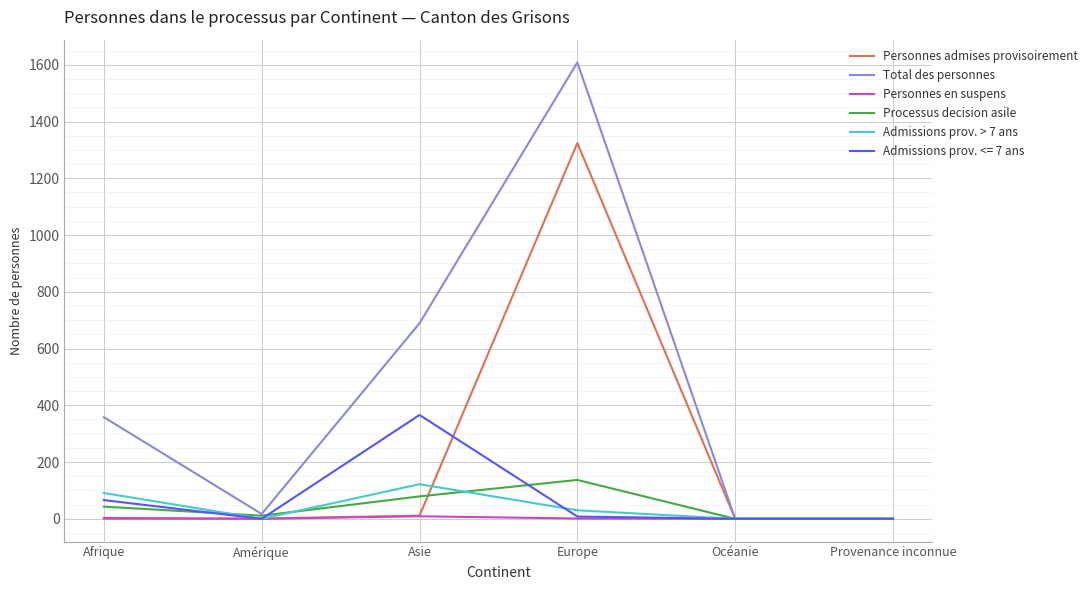

What is the greatest value displayed?

1608